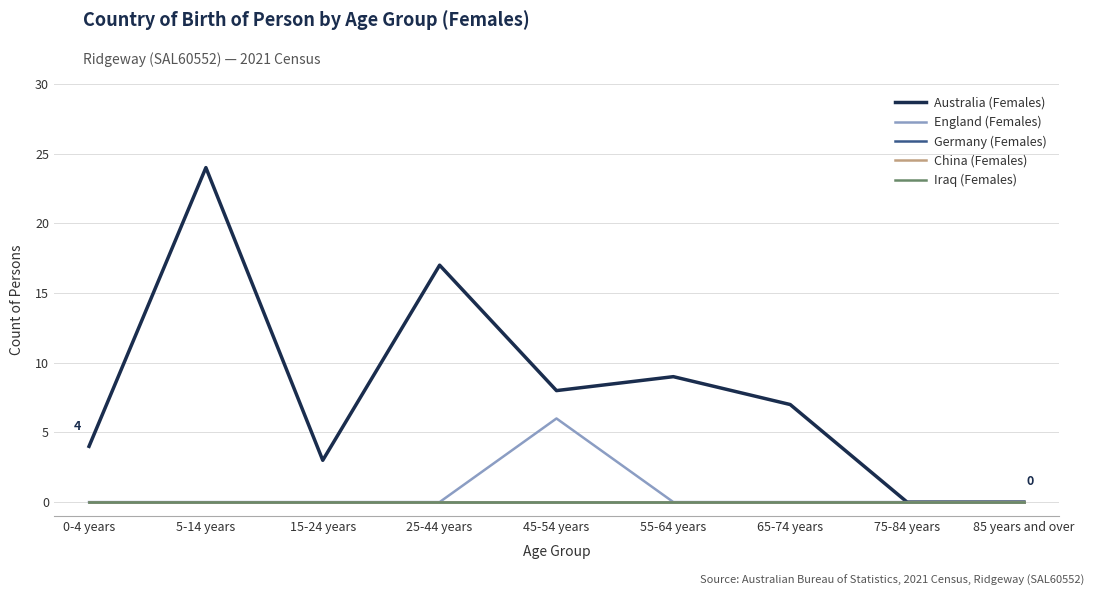

What is the label of the 8th point from the left?

75-84 years